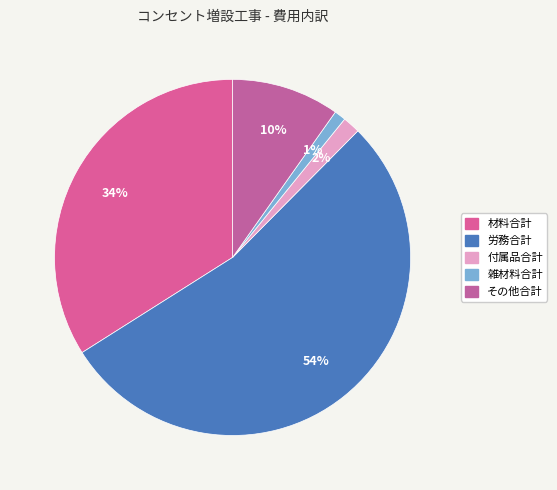

What is the change in value from 材料合計 to 雑材料合計?

-20174